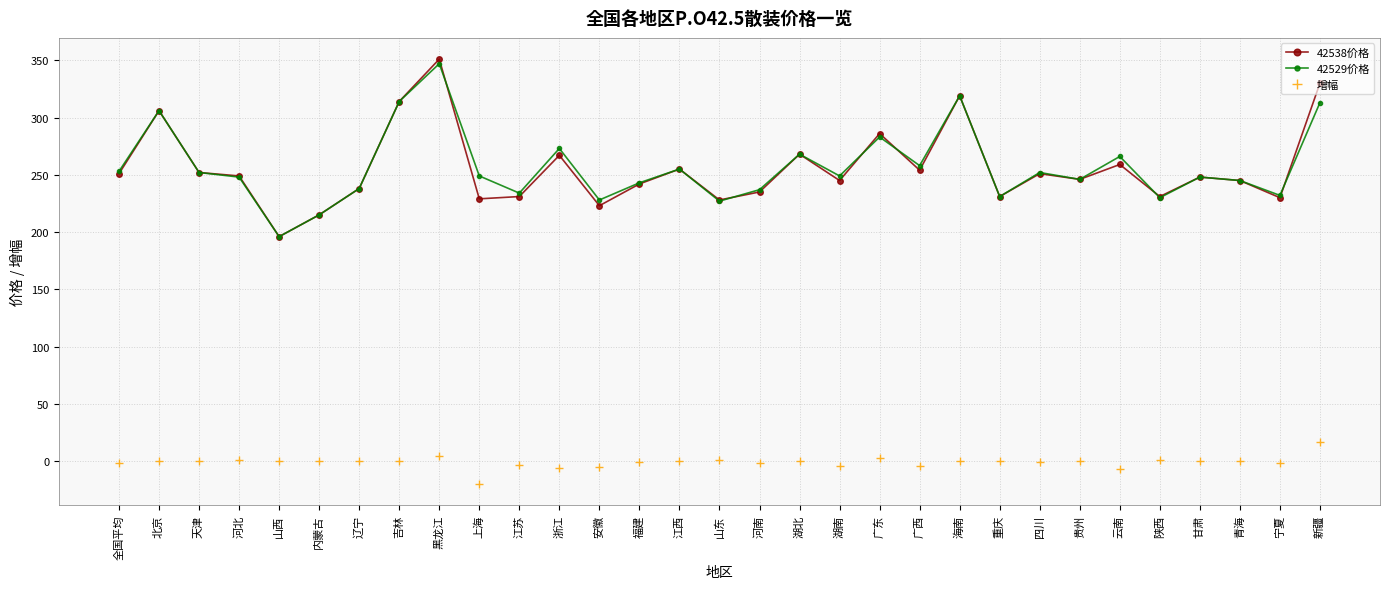

How many lines are shown in the chart?

3